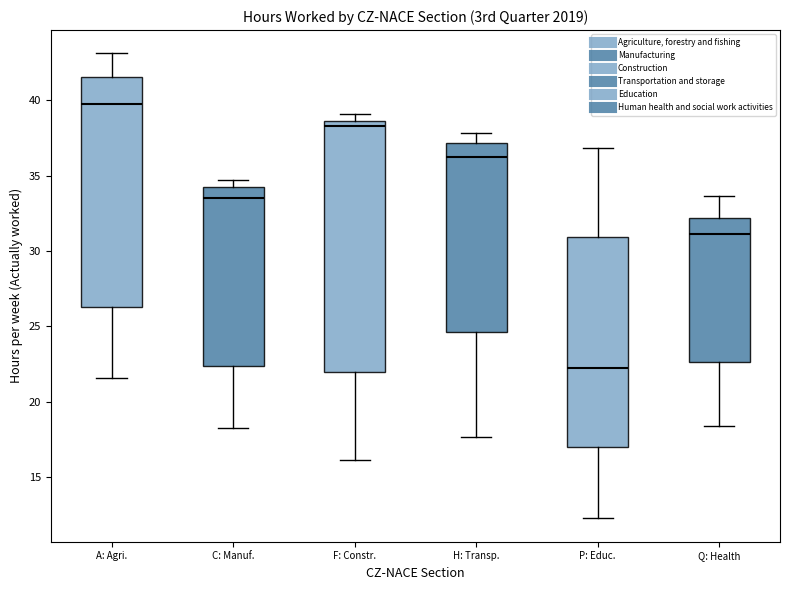

Reading left to right, transcribe this box plot: for each box, give where its median line is, the range the box spans, and where its two whiskers end, as read against the y-axis. The values are not printed on the chart, so give them approximately, as read against the axis.

A: Agri.: median 39.5, box 26.5 to 41.5, whiskers 21.5 to 43.0
C: Manuf.: median 33.5, box 22.5 to 34.0, whiskers 18.0 to 34.5
F: Constr.: median 38.5 (just below the box's upper edge), box 22.0 to 38.5, whiskers 16.0 to 39.0
H: Transp.: median 36.0, box 24.5 to 37.0, whiskers 17.5 to 38.0
P: Educ.: median 22.0, box 17.0 to 31.0, whiskers 12.5 to 37.0
Q: Health: median 31.0, box 22.5 to 32.0, whiskers 18.5 to 33.5